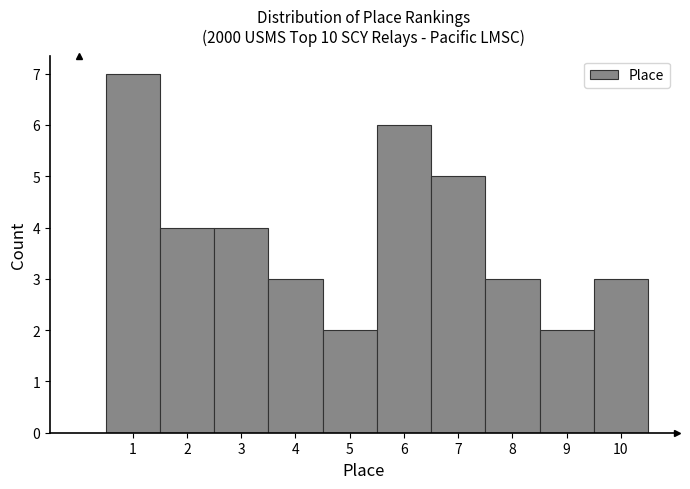

Reading left to right, list every bar in this chart as the range it spans on the x-axis followed by its height. The values are not printed on the chart, so give them approximately, as read against the axis.

0.5 to 1.5: 7
1.5 to 2.5: 4
2.5 to 3.5: 4
3.5 to 4.5: 3
4.5 to 5.5: 2
5.5 to 6.5: 6
6.5 to 7.5: 5
7.5 to 8.5: 3
8.5 to 9.5: 2
9.5 to 10.5: 3